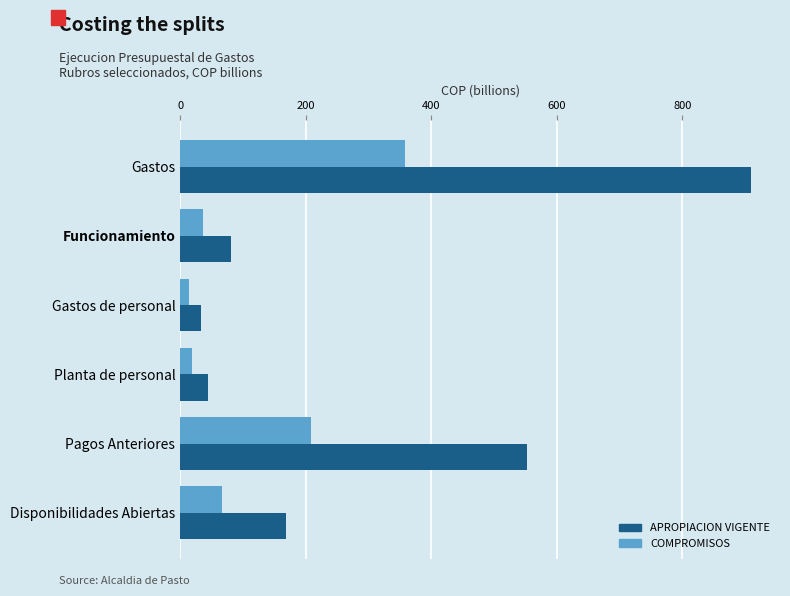

Which series has the largest total across all categories?

APROPIACION VIGENTE